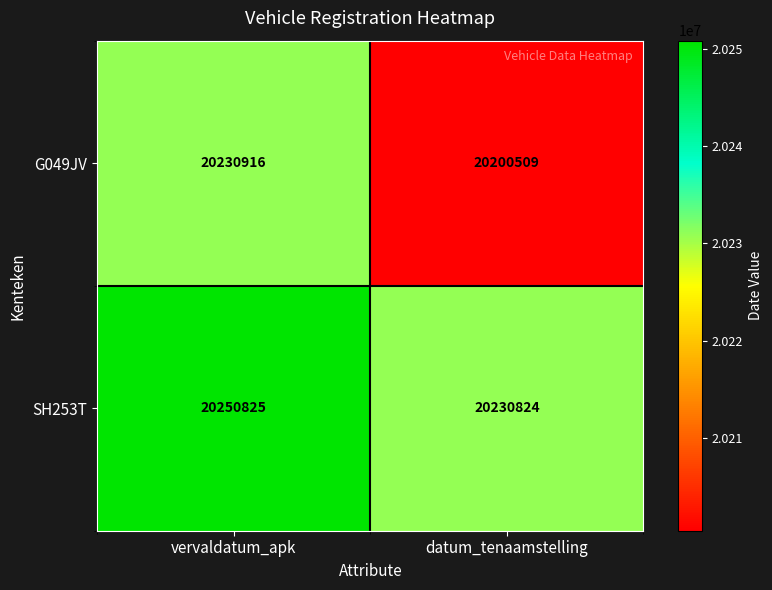

Which category has the lowest value in the SH253T series?

datum_tenaamstelling